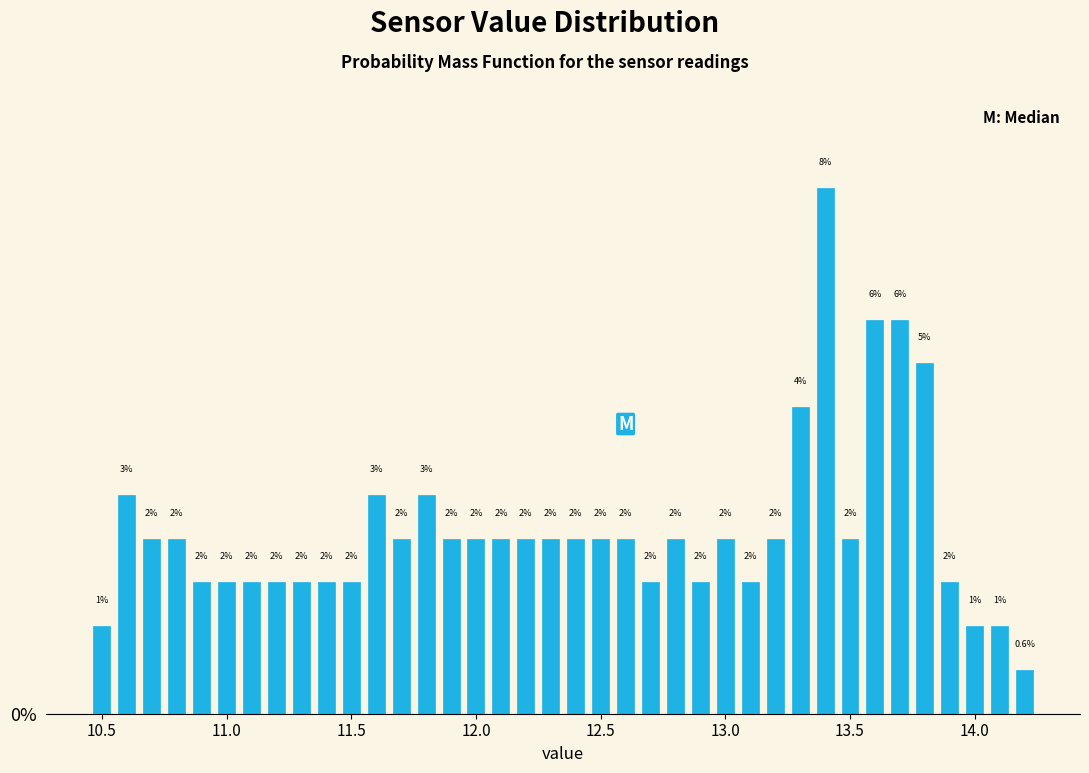

Around what value on the x-axis is the tallest bar? Give the approximate position of its centre, as read against the axis.

13.40